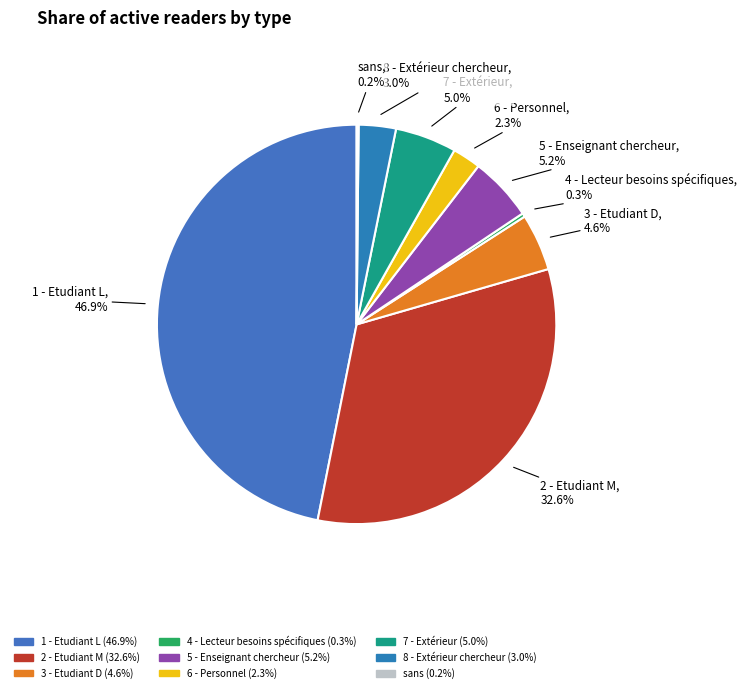

Which slice is the largest?

1 - Etudiant L